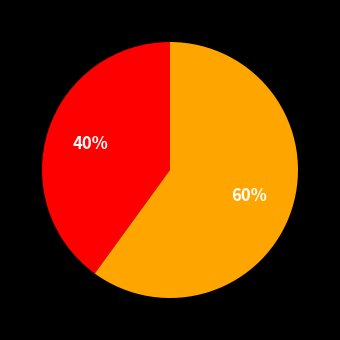

Is there a majority slice in this chart?

Yes